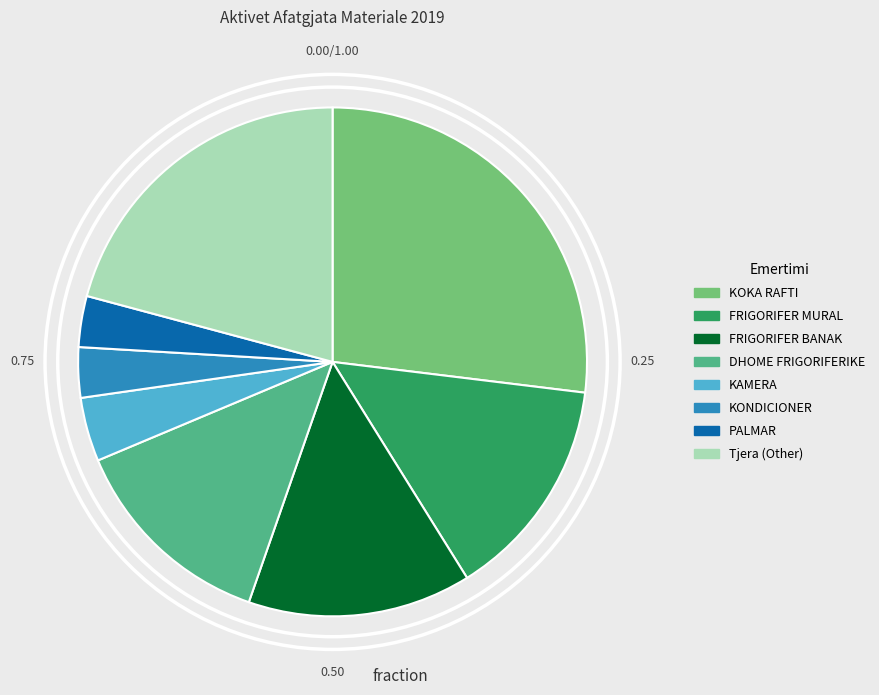

How many segments does this pie chart have?

8